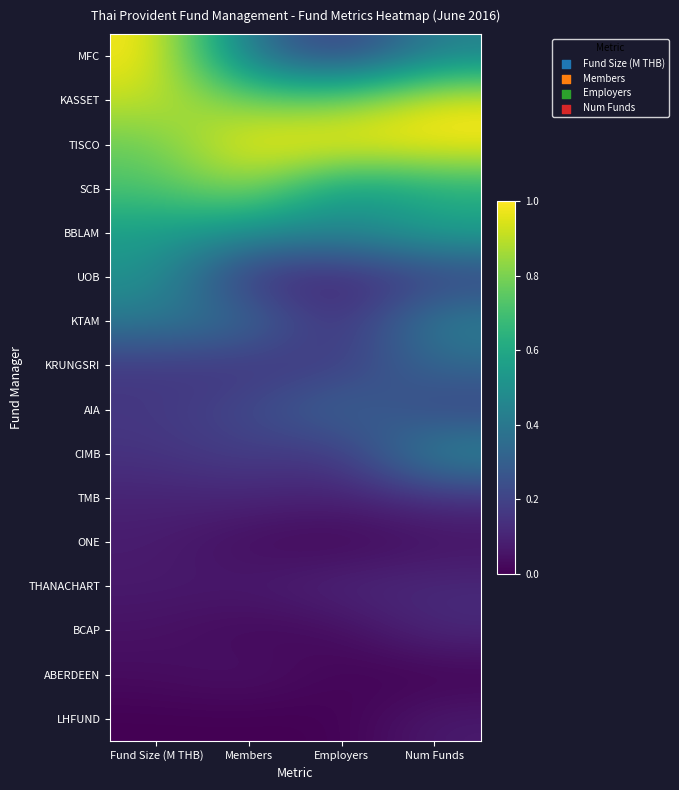

What is the difference between the highest and lowest values at Members?

1.0